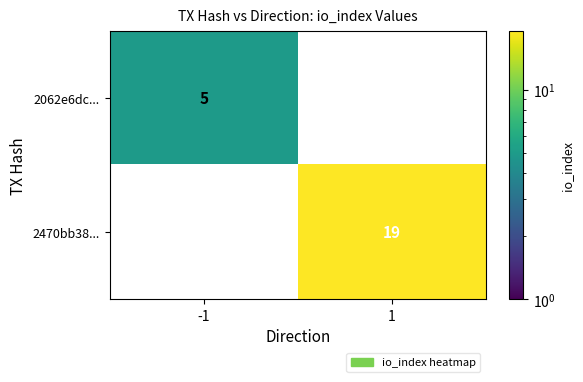

True or false: 2062e6dc... has a value of 5 at -1.

True